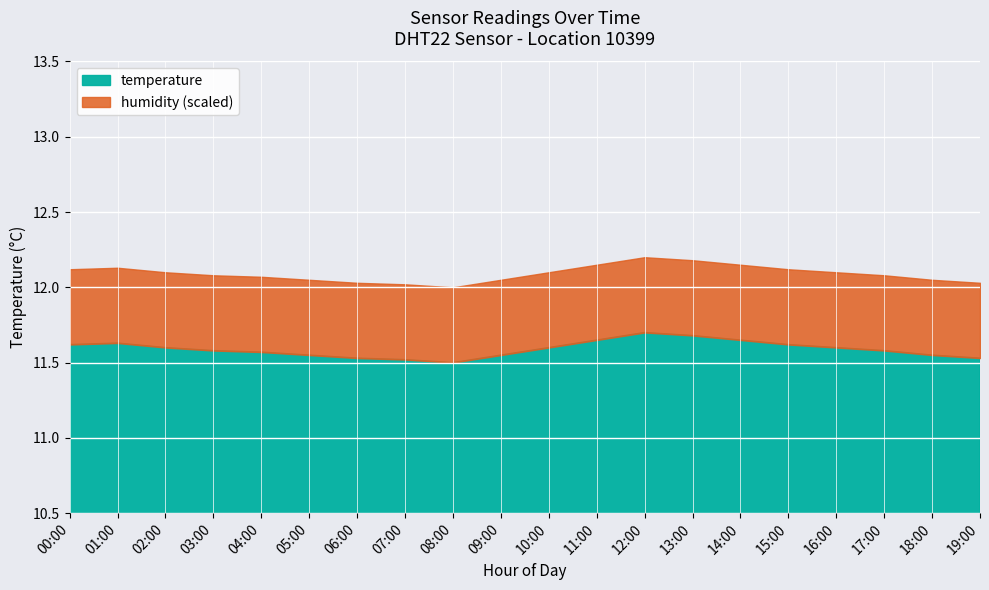

What is the difference between the temperature values at 19:00 and 03:00?

0.1